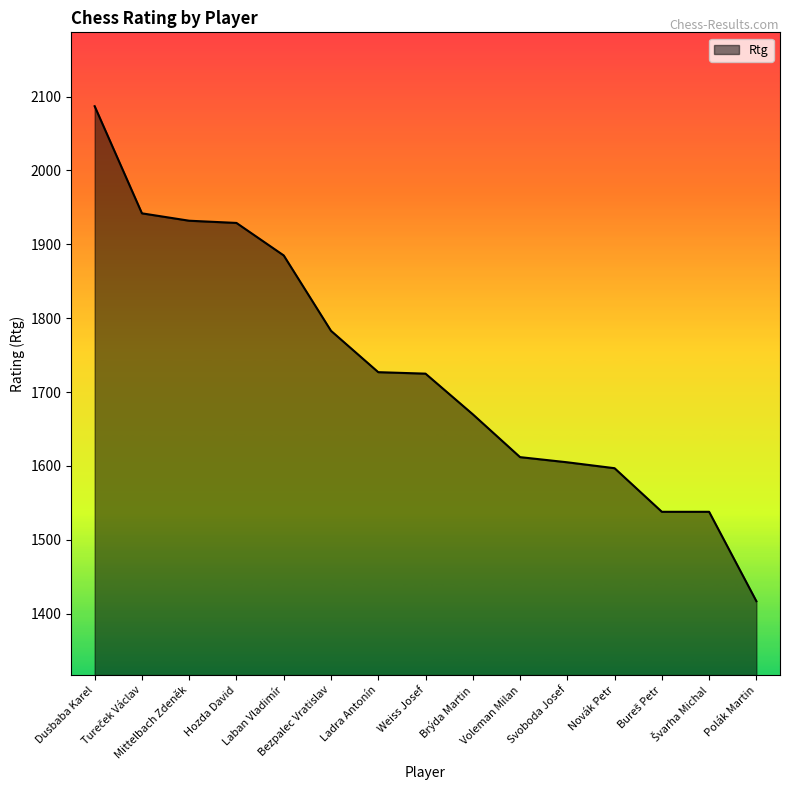

What is the difference between the maximum and minimum values?

670